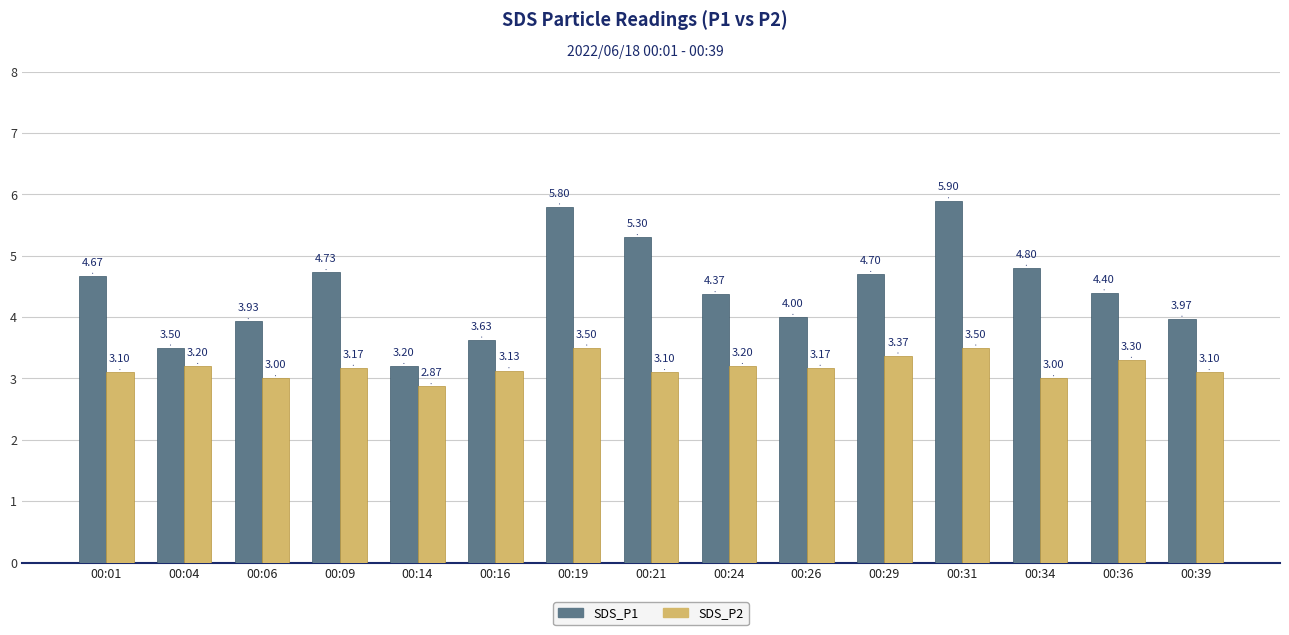

Rank the series by their maximum value, from highest to lowest.

SDS_P1, SDS_P2